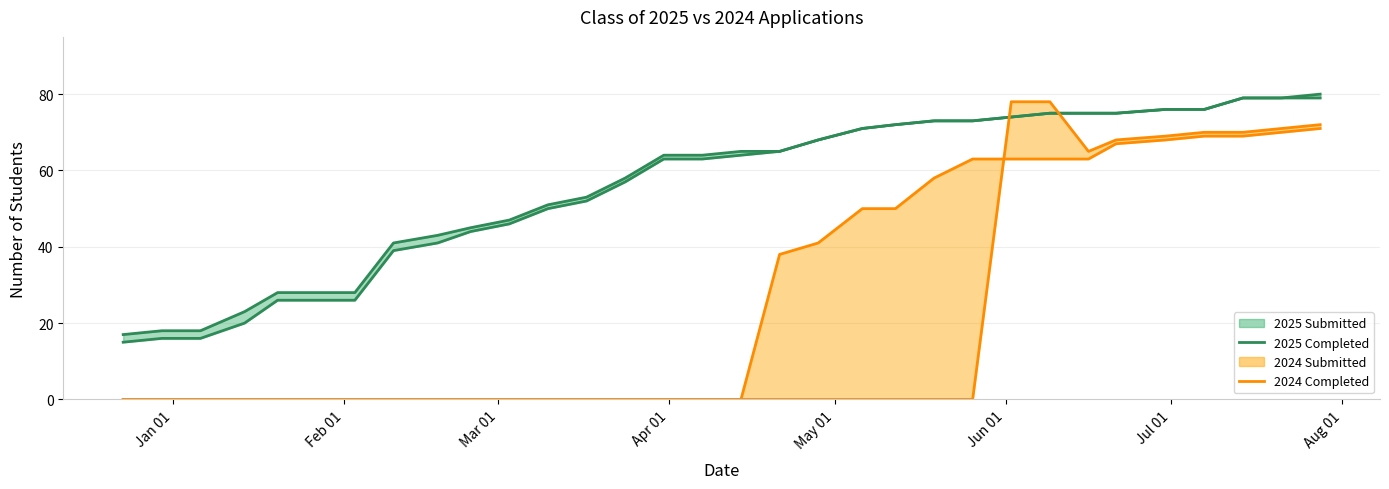

Does the chart display data point markers on the line(s)?

No